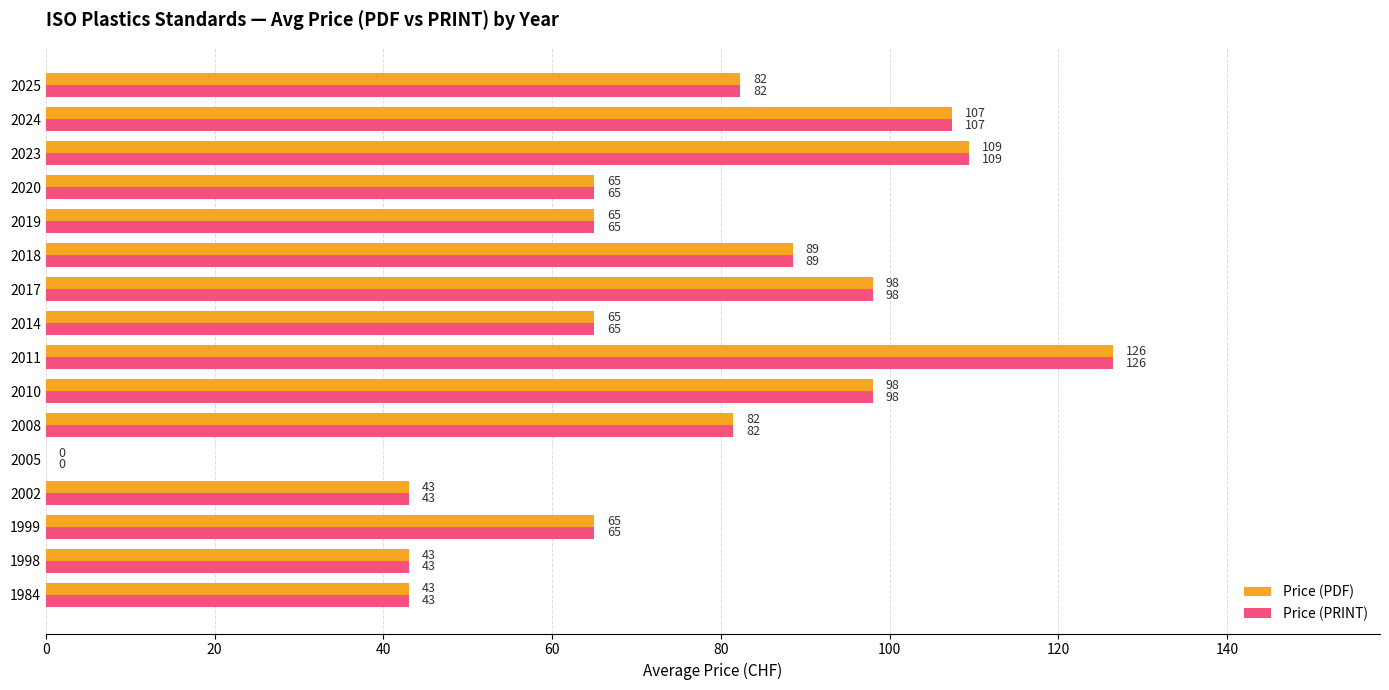

The value of Price (PRINT) at 2019 is 21.9. True or false?

False